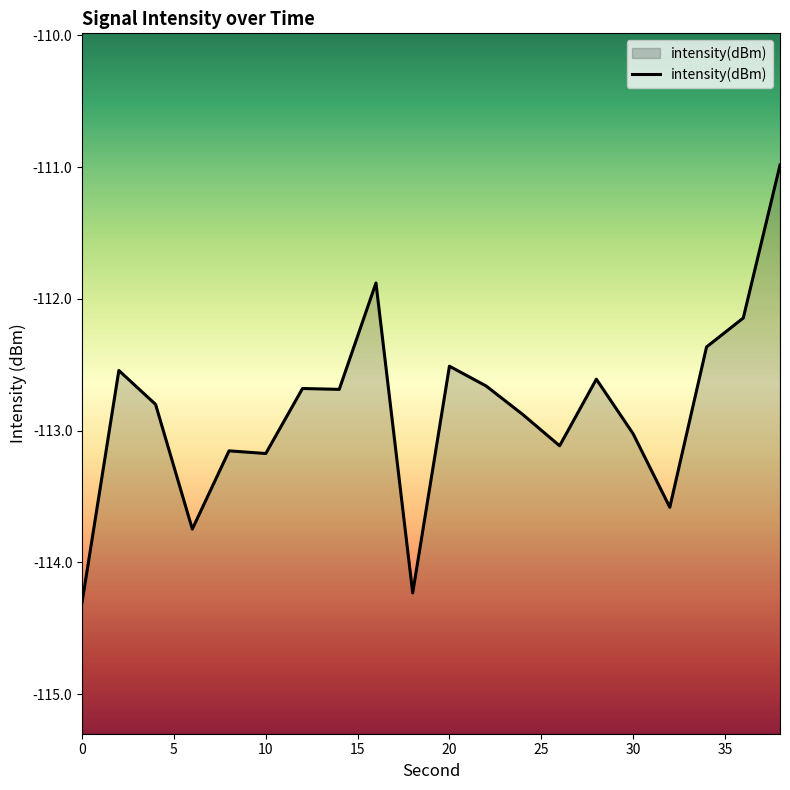

What is the difference between the second highest and second lowest values?

2.4